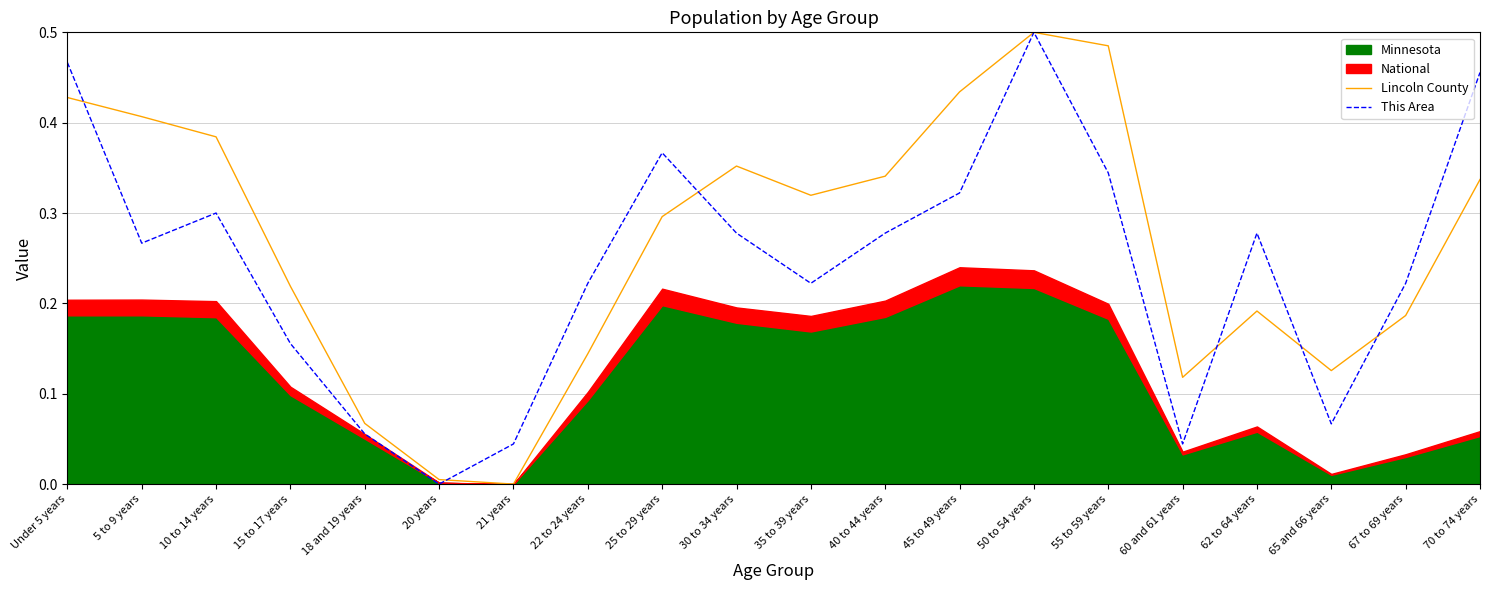

The value of This Area at 15 to 17 years is 0.1. True or false?

False